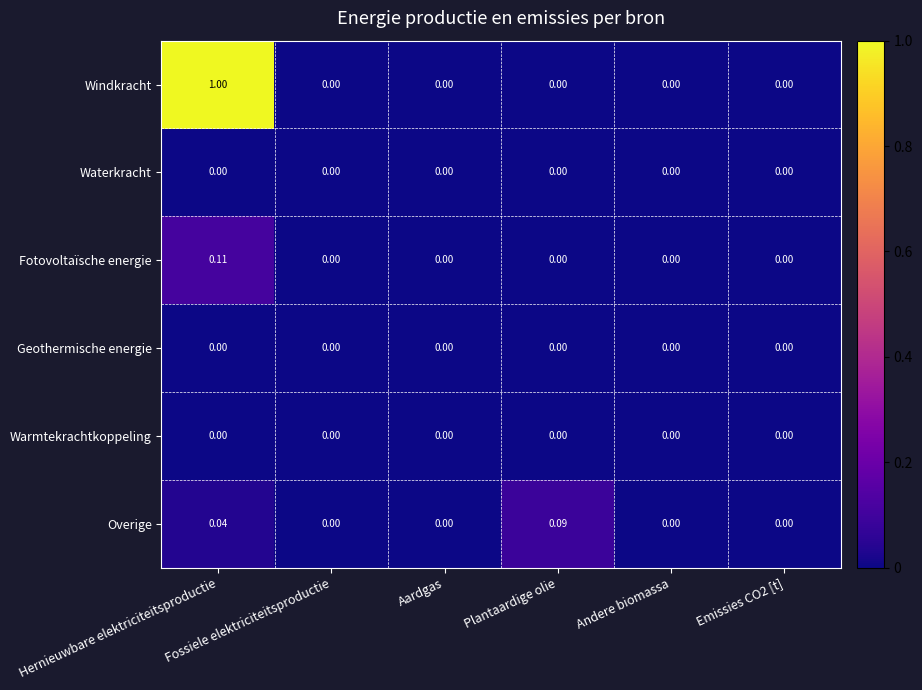

Which series has the largest total across all categories?

Windkracht